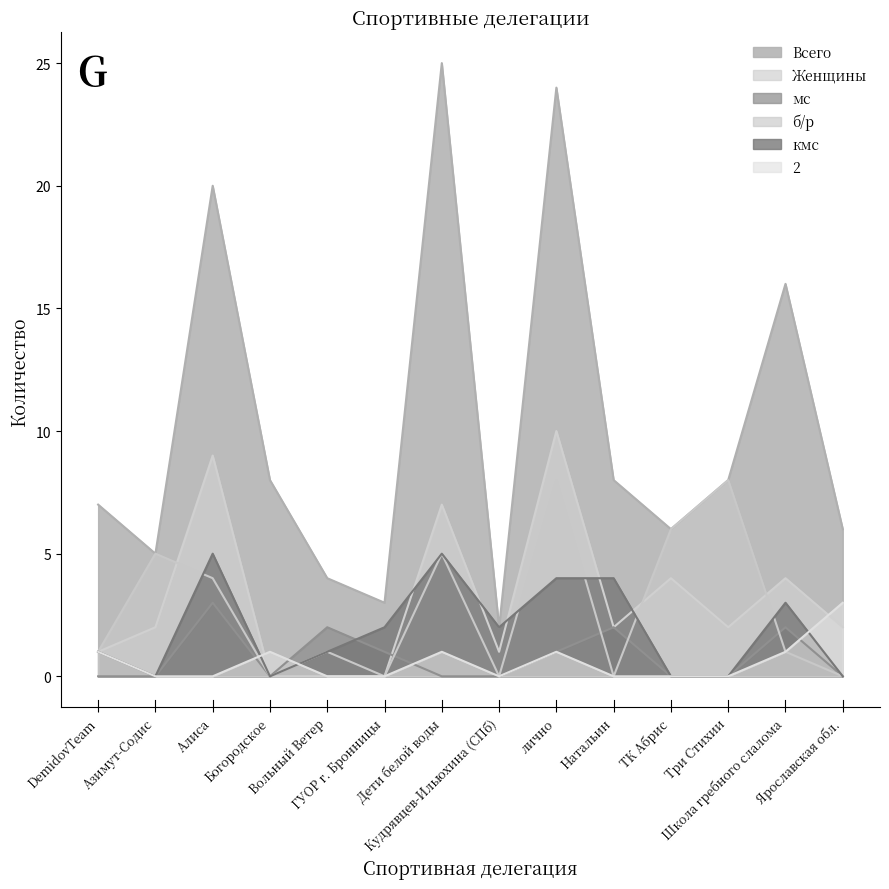

What is the difference between the second highest and minimum values in the 2 series?

1